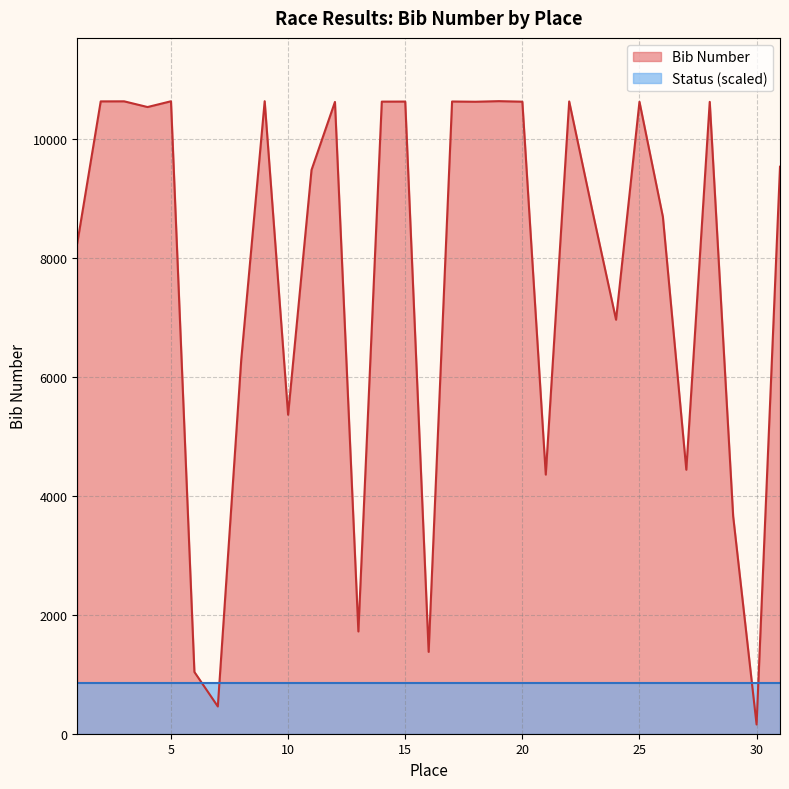

How many interior local valleys (lower than both neighbors) does the data have?

10